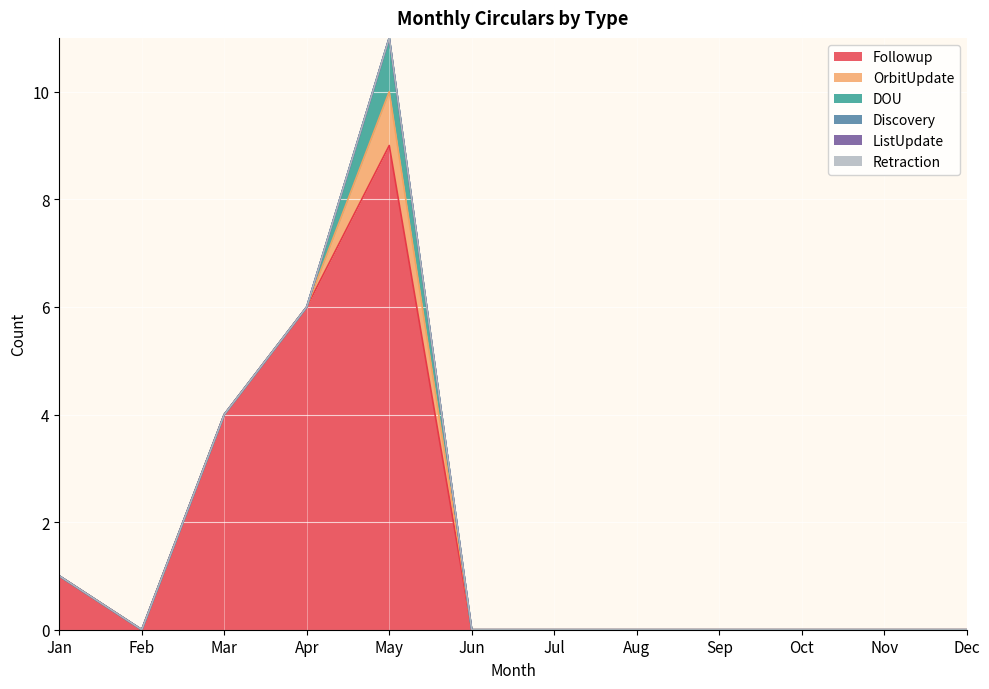

Reading left to right, extract all data points from this chart.

Followup: Jan=1	Feb=0	Mar=4	Apr=6	May=9	Jun=0	Jul=0	Aug=0	Sep=0	Oct=0	Nov=0	Dec=0
OrbitUpdate: Jan=0	Feb=0	Mar=0	Apr=0	May=1	Jun=0	Jul=0	Aug=0	Sep=0	Oct=0	Nov=0	Dec=0
DOU: Jan=0	Feb=0	Mar=0	Apr=0	May=1	Jun=0	Jul=0	Aug=0	Sep=0	Oct=0	Nov=0	Dec=0
Discovery: Jan=0	Feb=0	Mar=0	Apr=0	May=0	Jun=0	Jul=0	Aug=0	Sep=0	Oct=0	Nov=0	Dec=0
ListUpdate: Jan=0	Feb=0	Mar=0	Apr=0	May=0	Jun=0	Jul=0	Aug=0	Sep=0	Oct=0	Nov=0	Dec=0
Retraction: Jan=0	Feb=0	Mar=0	Apr=0	May=0	Jun=0	Jul=0	Aug=0	Sep=0	Oct=0	Nov=0	Dec=0